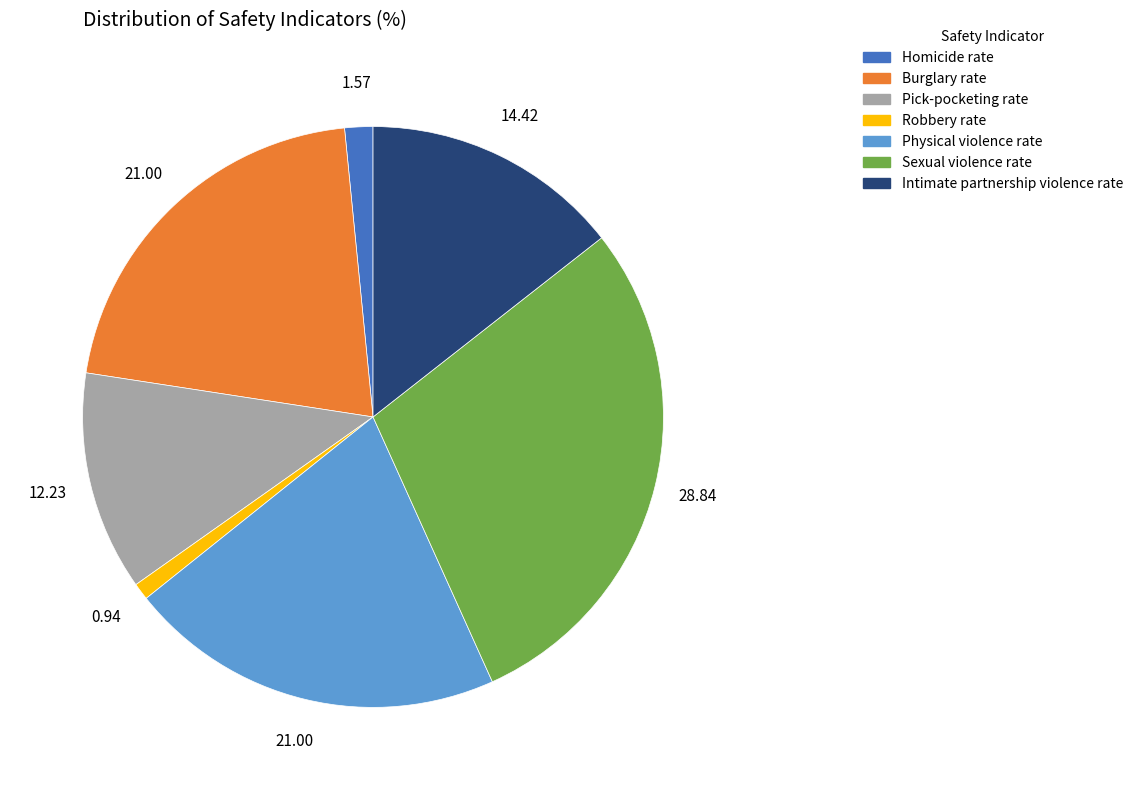

Which category has the smallest portion of the pie?

Robbery rate